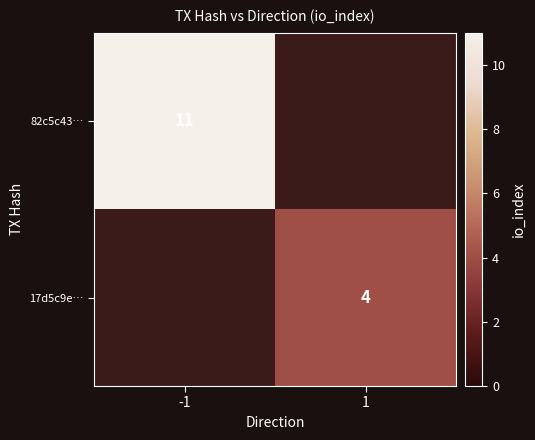

At which category does the chart reach its peak across all series?

-1